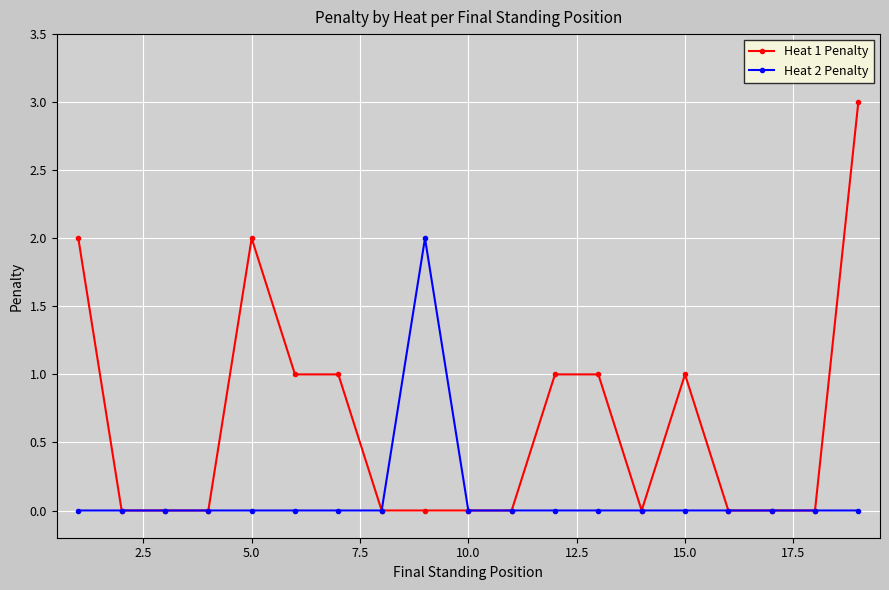

Which series has the largest total across all categories?

Heat 1 Penalty